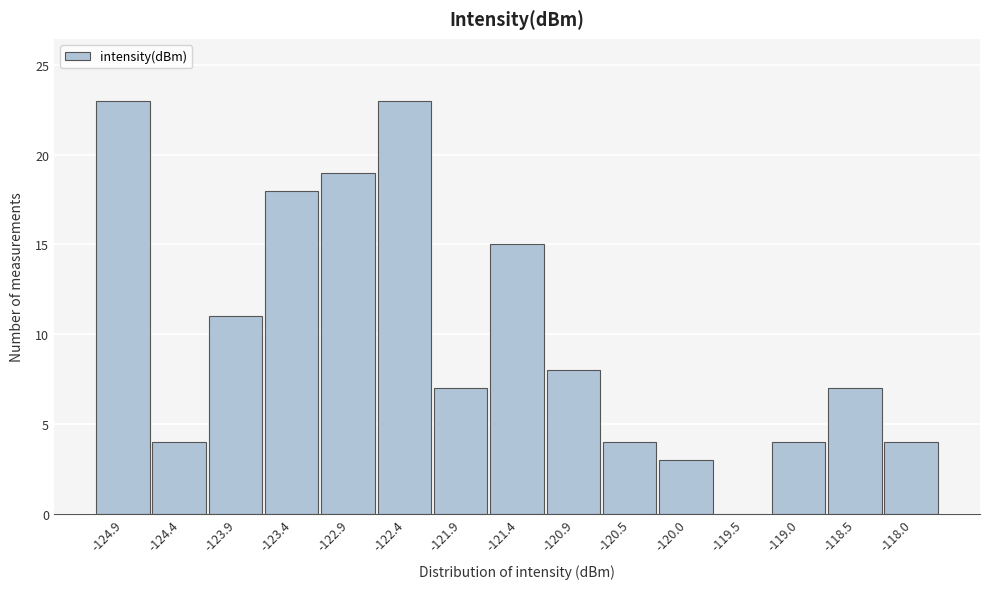

How tall is the bar that spans -119.2 to -118.7 on the x-axis? Neither the bar edges nor the heights are printed on the chart, so give them approximately, as read against the axes.

4